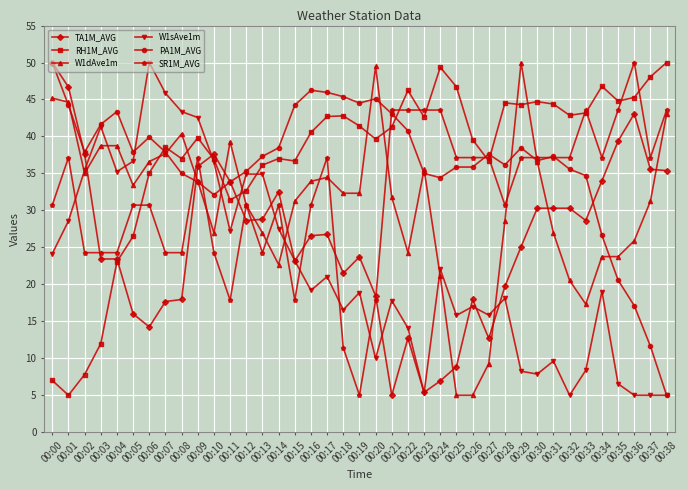

What are all the series names shown in the legend?

TA1M_AVG, RH1M_AVG, W1dAve1m, W1sAve1m, PA1M_AVG, SR1M_AVG